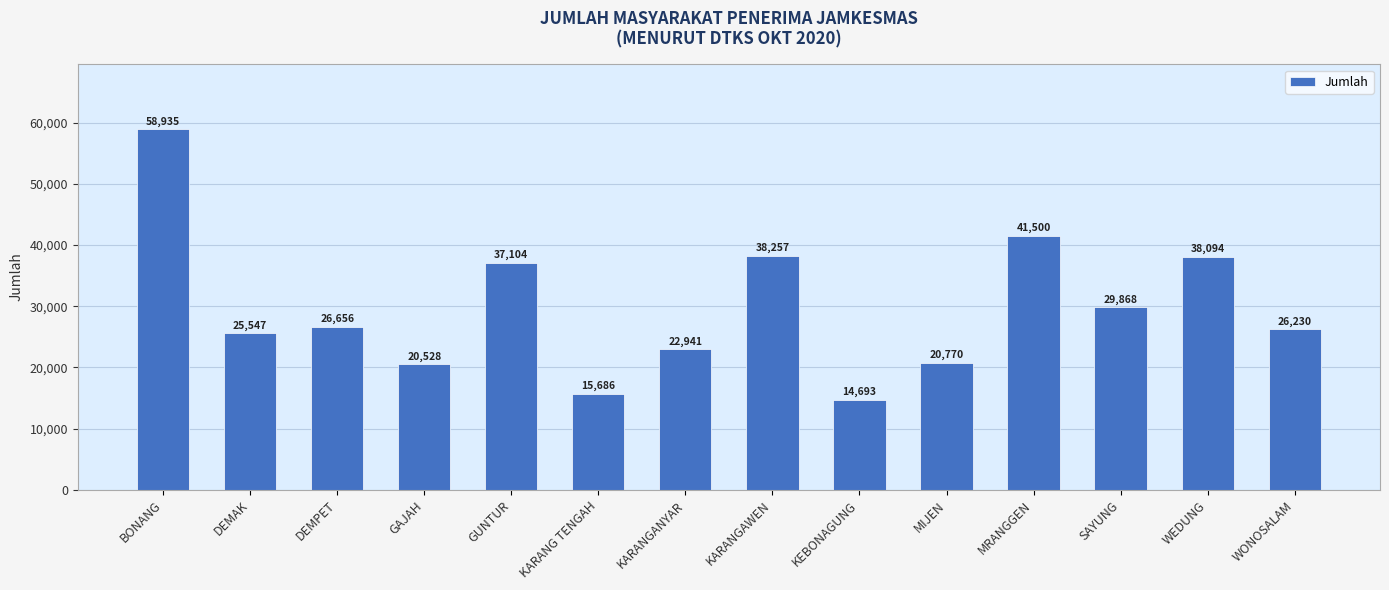

Rank the categories by value from highest to lowest.

BONANG, MRANGGEN, KARANGAWEN, WEDUNG, GUNTUR, SAYUNG, DEMPET, WONOSALAM, DEMAK, KARANGANYAR, MIJEN, GAJAH, KARANG TENGAH, KEBONAGUNG